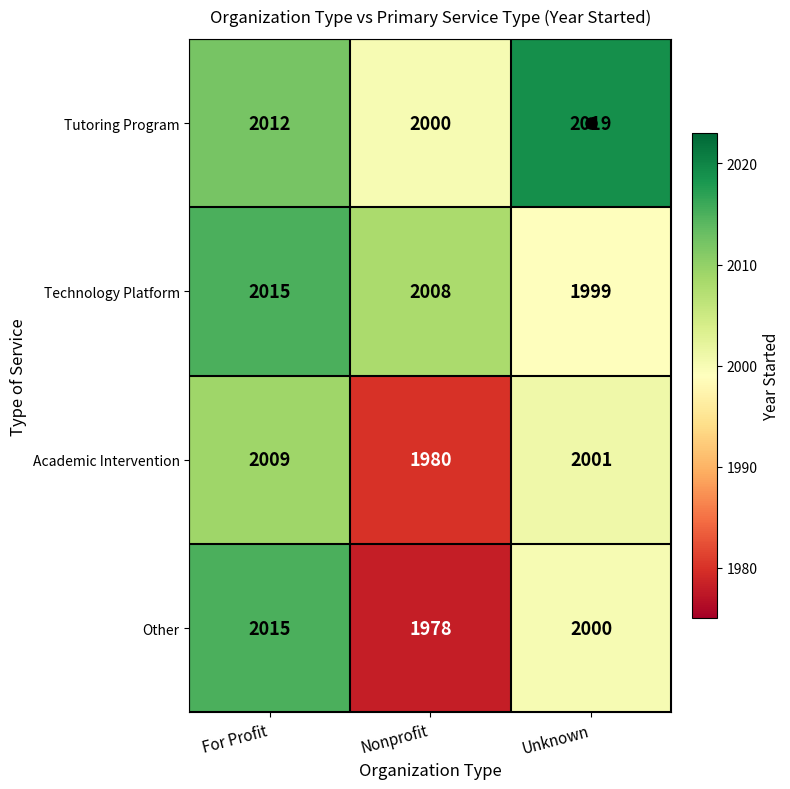

What is the difference between the maximum and minimum values in the Academic Intervention series?

29